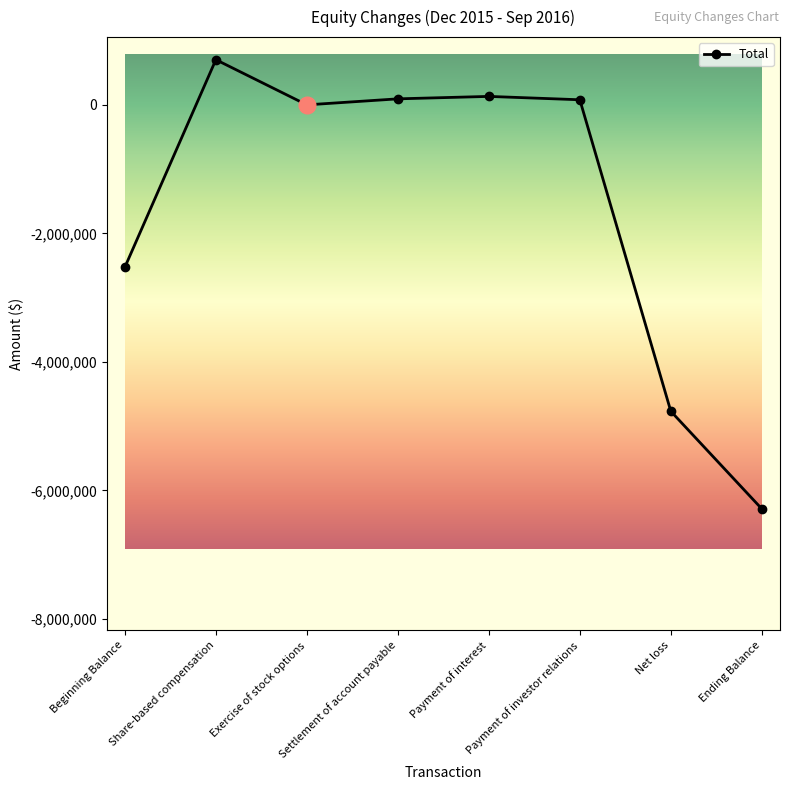

What is the label of the 2nd point from the right?

Net loss